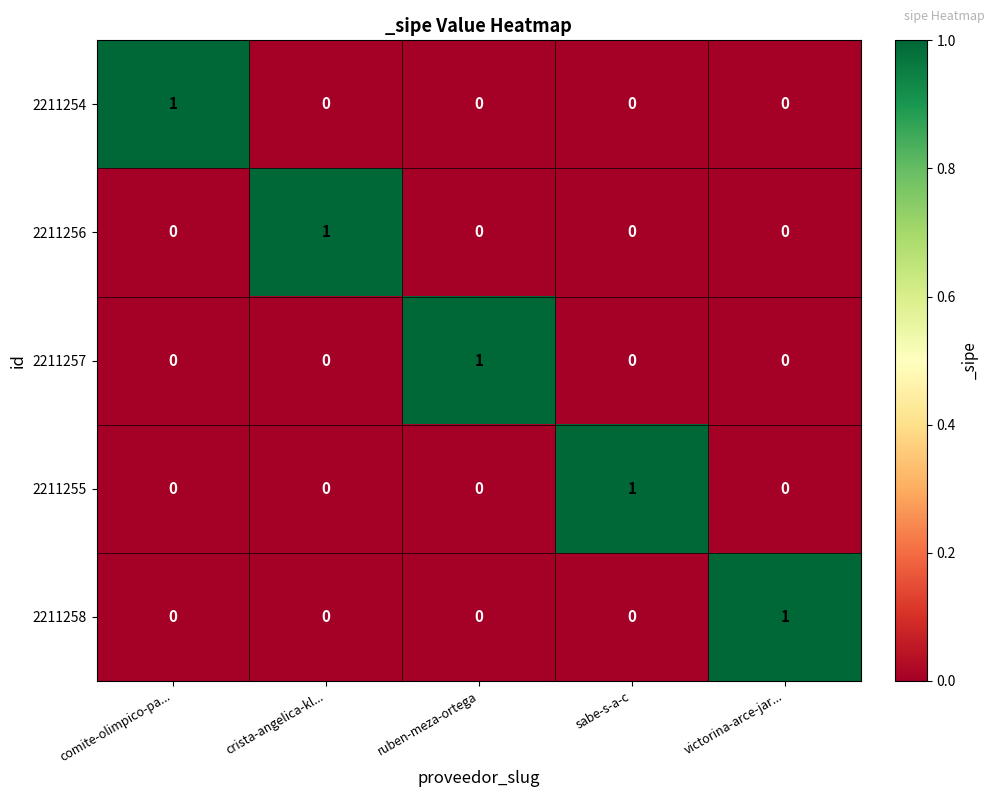

Count the 2211258 values in the range 0 to 1.

5